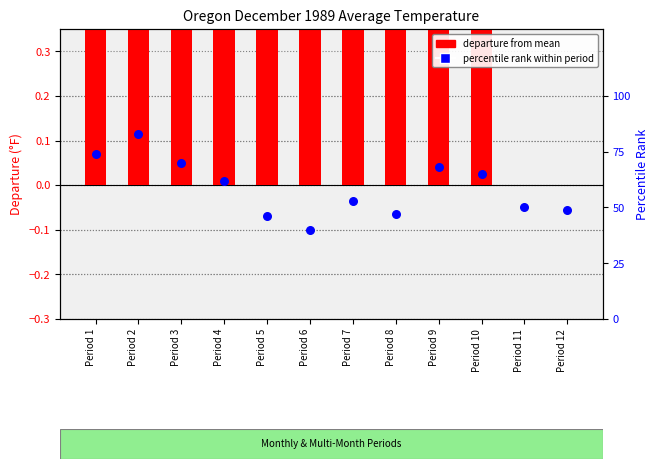

What is the total value across all series at Period 10?

65.8